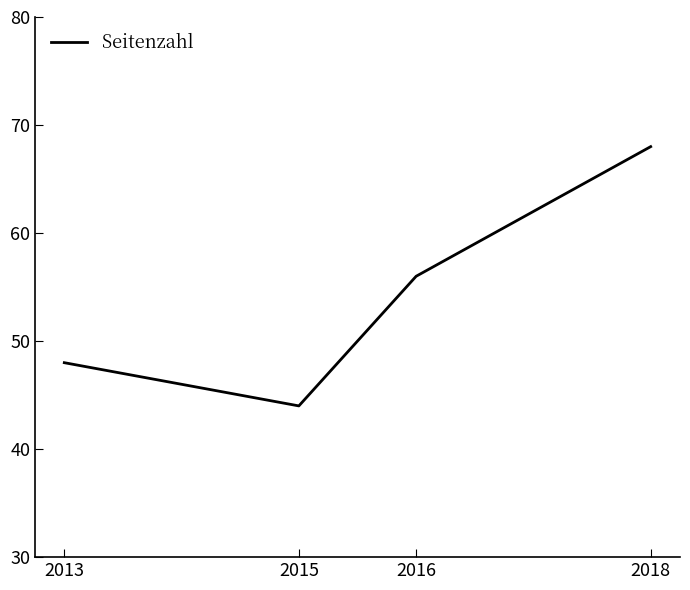

Is it true that the value at 2015 is 44?

True